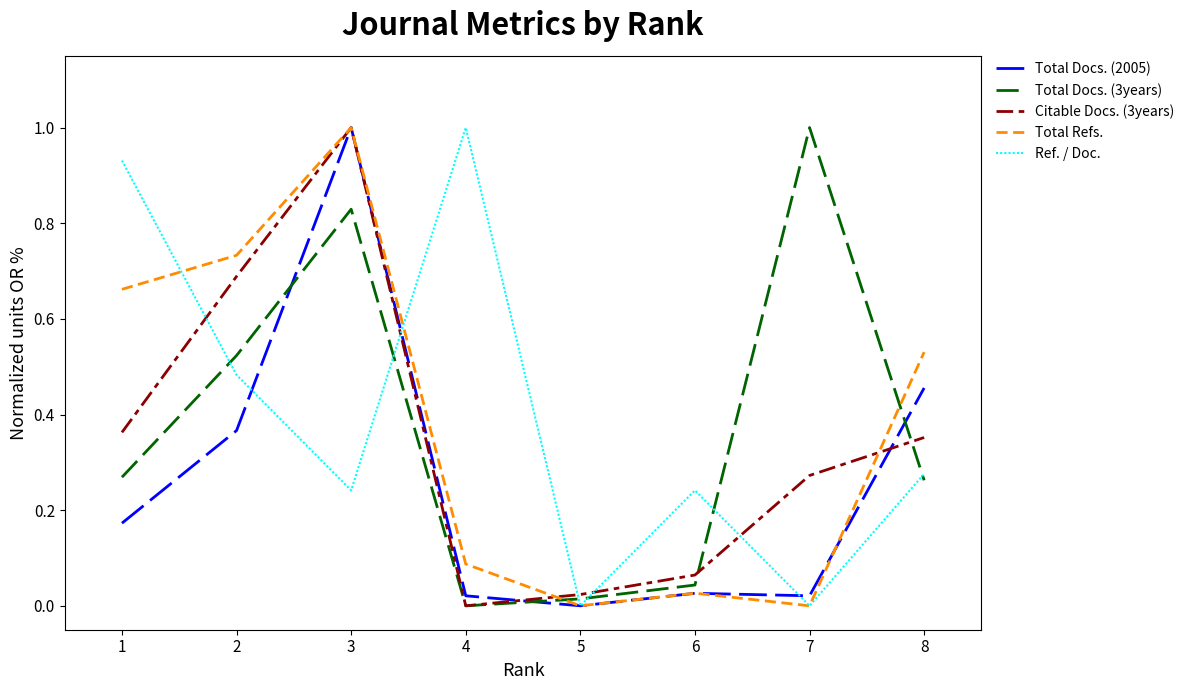

Which category has the highest value in the Total Docs. (3years) series?

7